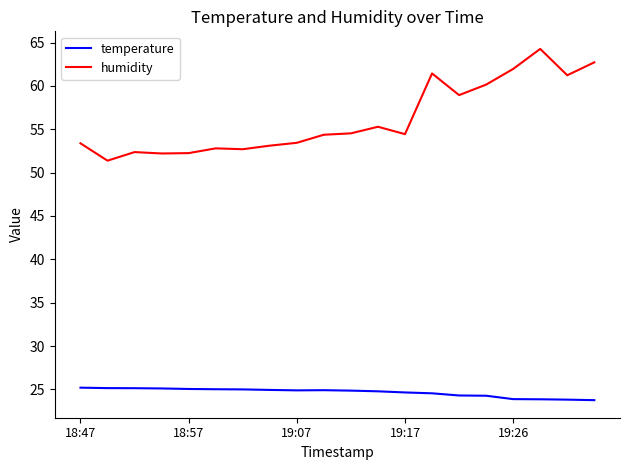

Which series has the widest spread of values?

humidity